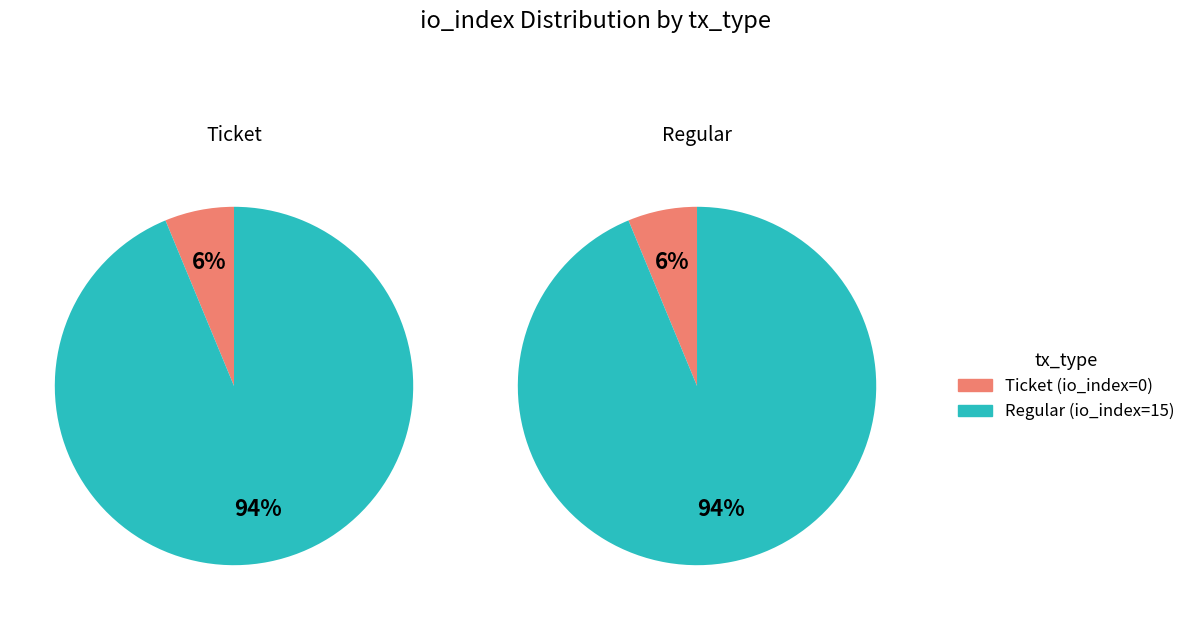

Do tx_index_0 and tx_index_1 together represent more than half of the pie?

Yes